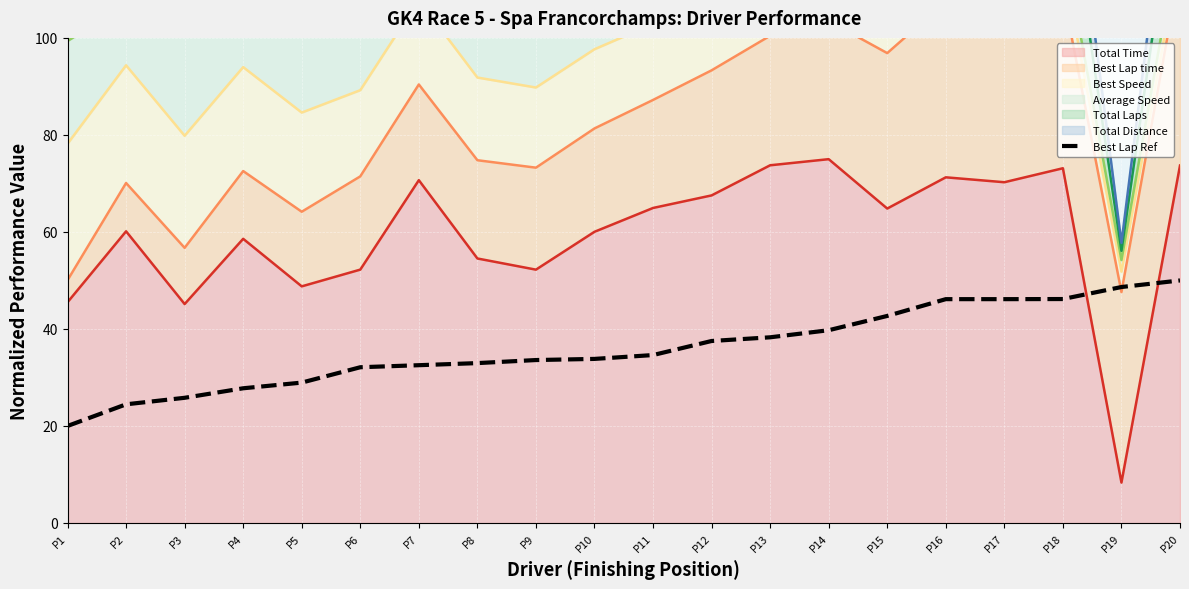

Is it true that the value at P17 is 13.0?

False